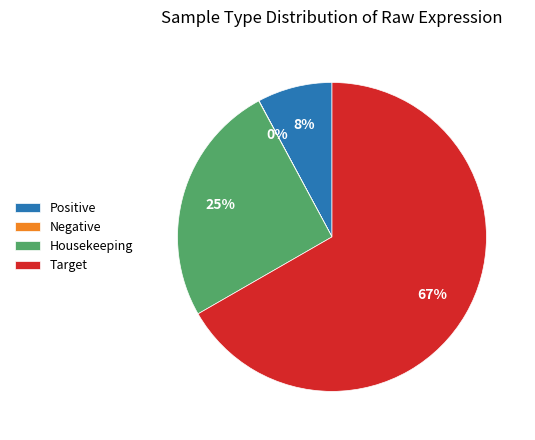

What percentage is the Housekeeping slice, to the nearest percent?

25%